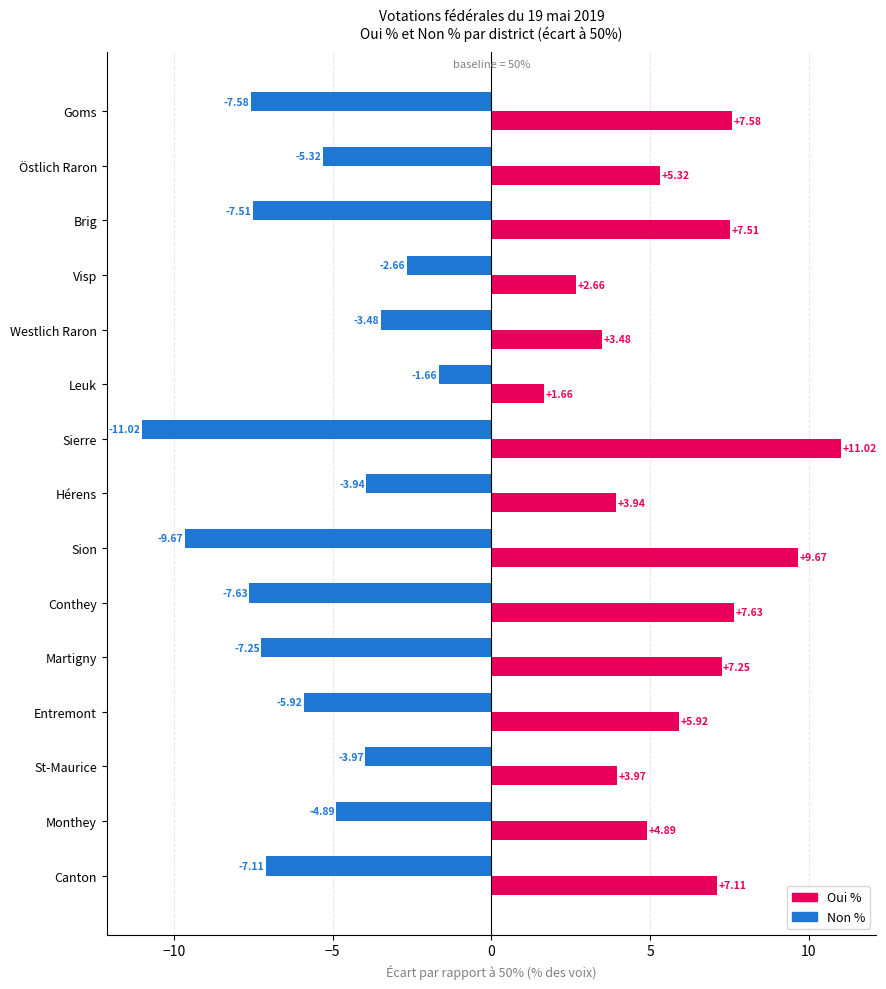

At how many categories does at least one series exceed 4?

10